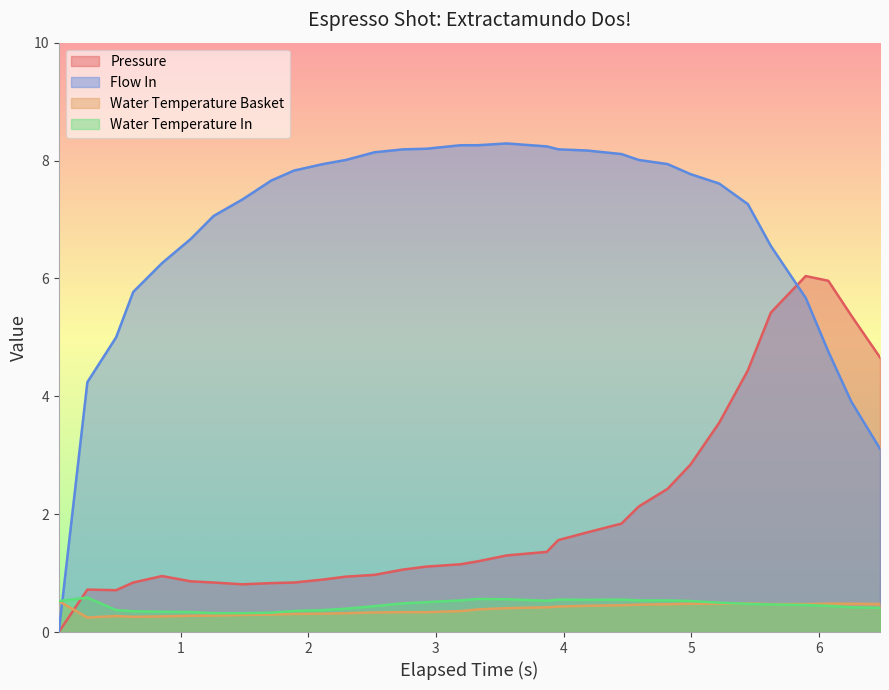

What is the average value of the water_temperature_basket series?

0.4